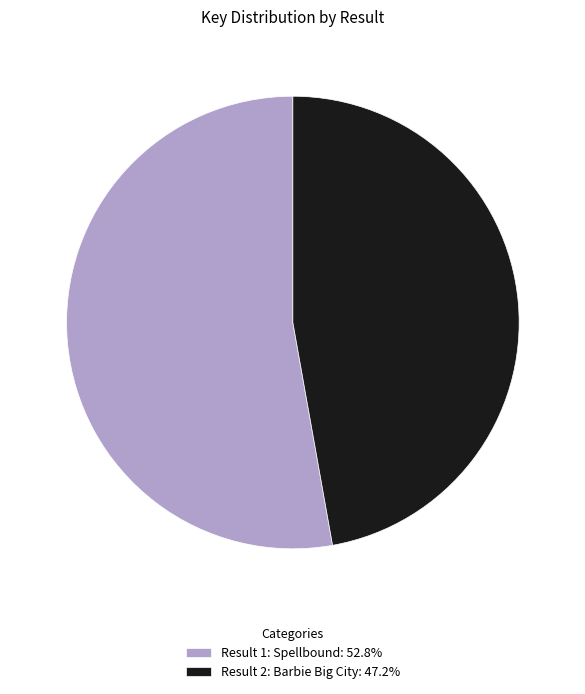

Is there a majority slice in this chart?

Yes